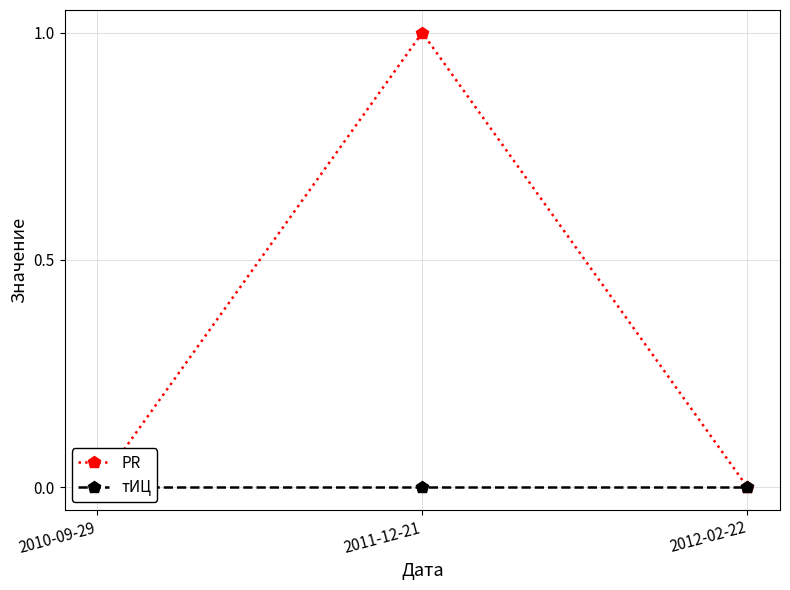

The PR series shows 0 at 2010-09-29. True or false?

True